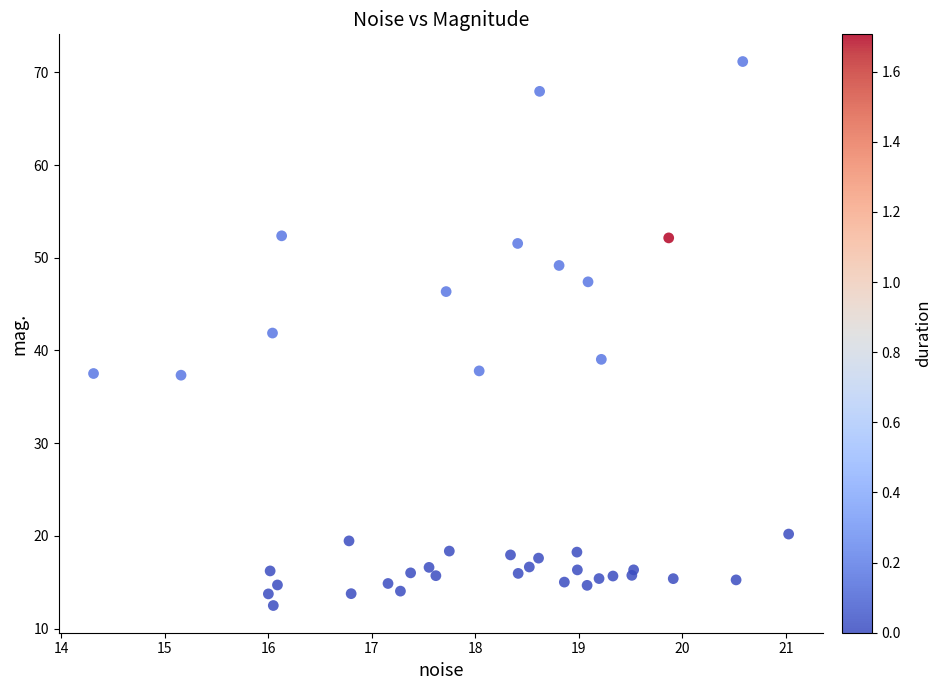

What Y value in the scatter plot is closest to 41?

41.9